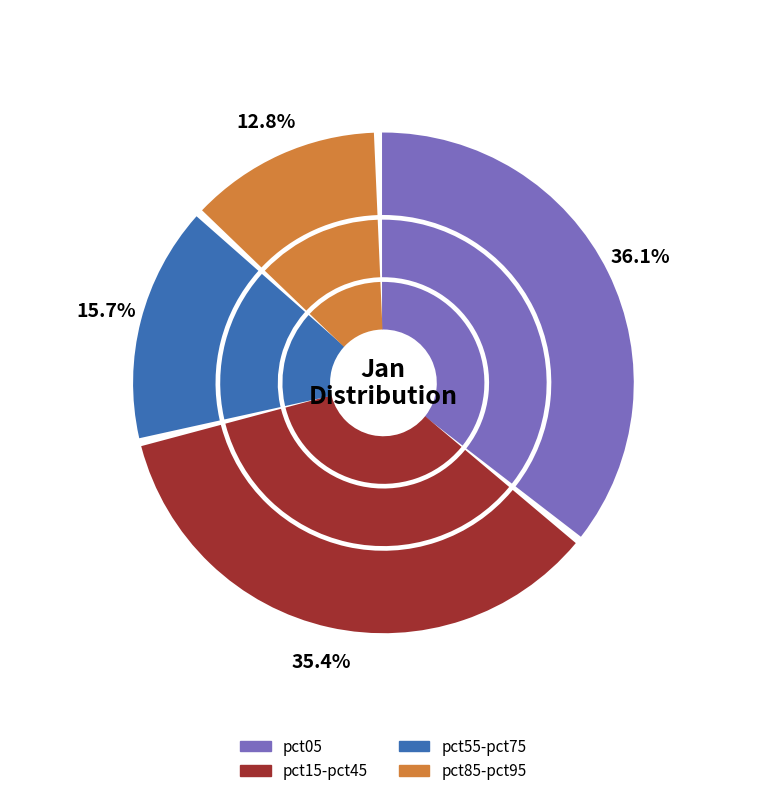

Combined, do pct65 and pct15 account for over 50%?

No